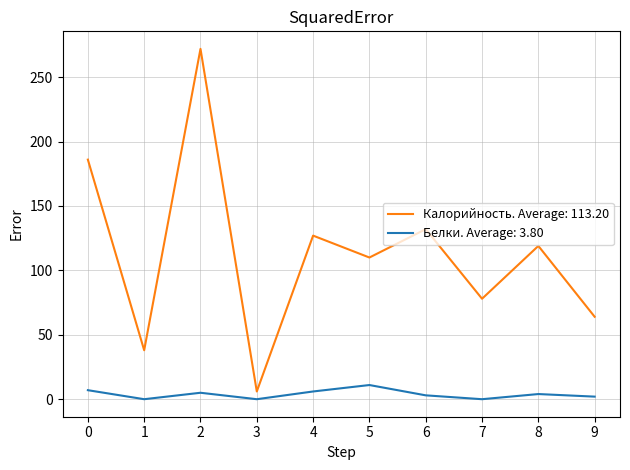

True or false: Калорийность. Average: 113.20 and Белки. Average: 3.80 intersect in this chart.

False